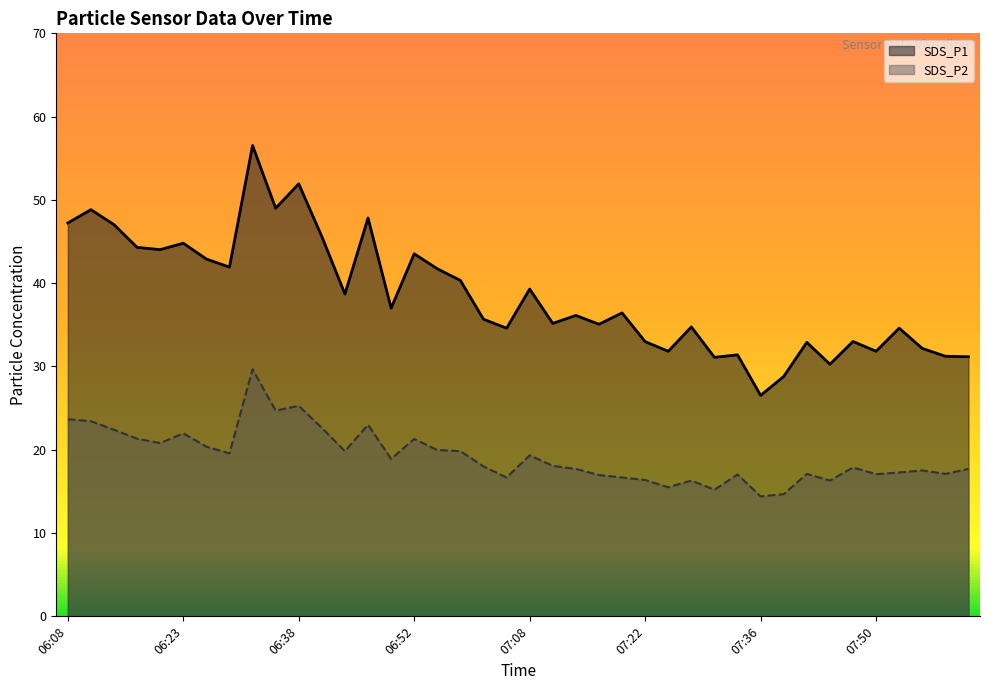

List the series in order of their peak value, highest first.

SDS_P1, SDS_P2